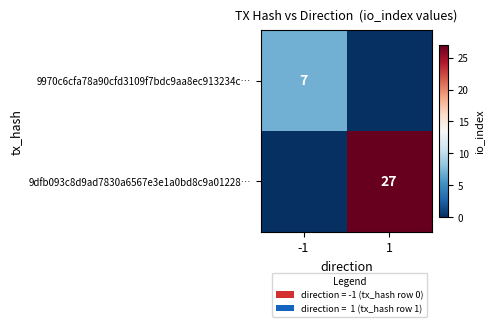

The 9dfb093c8d9ad7830a6567e3e1a0bd8c9a01228… series shows 48 at 1. True or false?

False